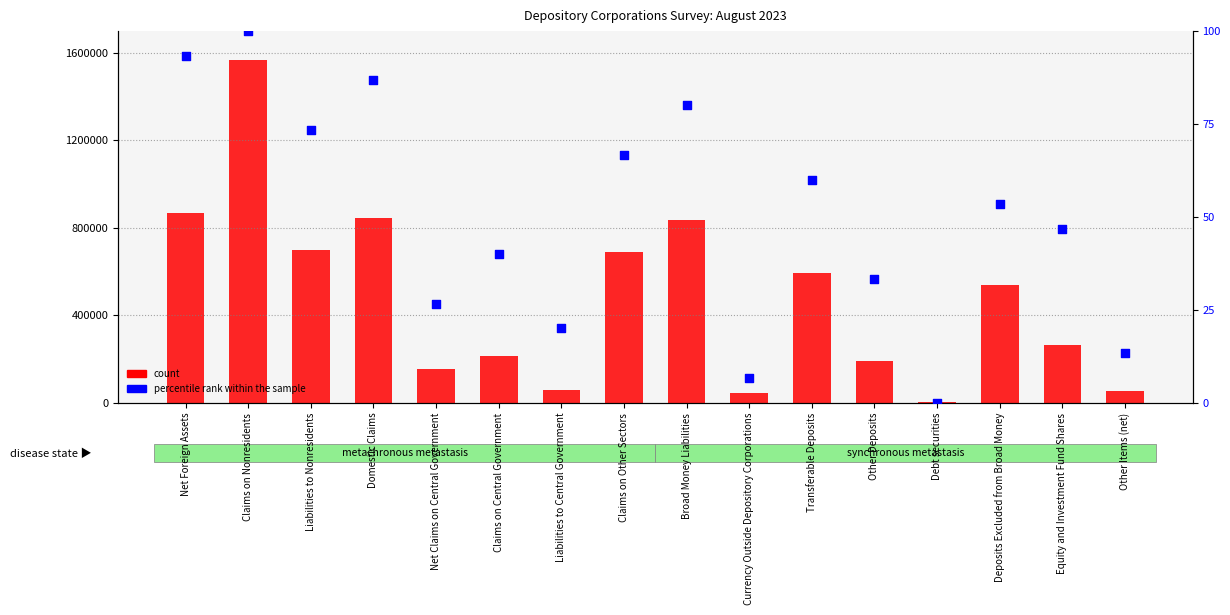

What is the total value across all series at Currency Outside Depository Corporations?

46614.3